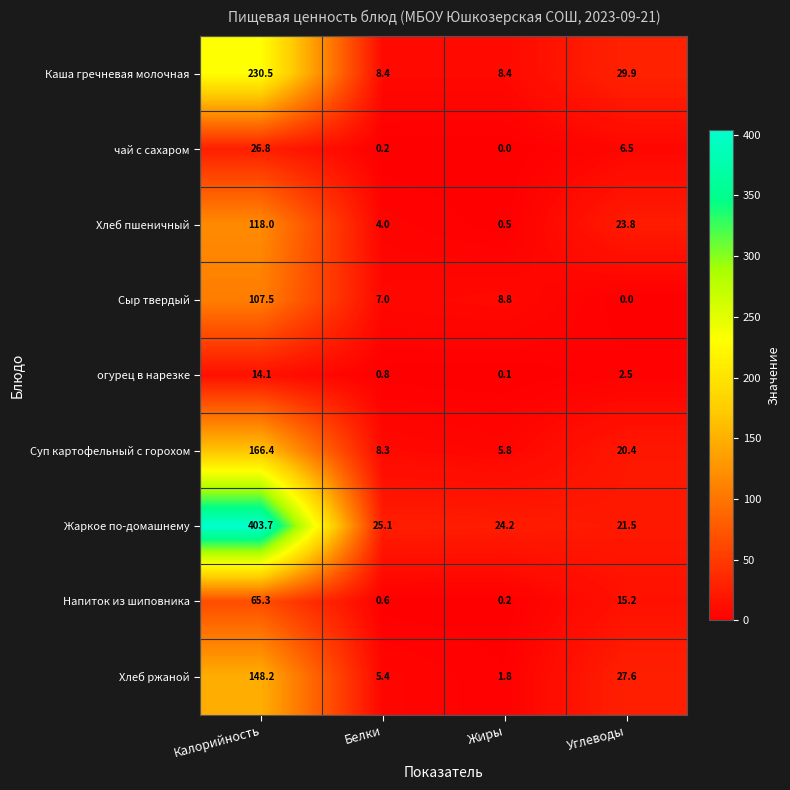

Is it true that Каша гречневая молочная equals 230.5 at Калорийность?

True